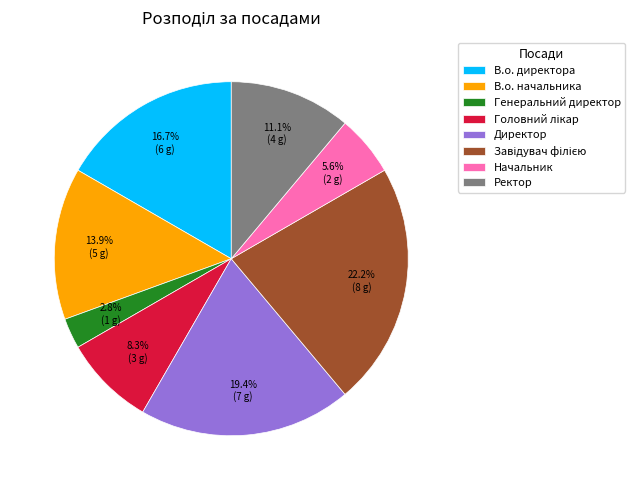

To the nearest percent, what is the difference between the Начальник and Ректор slice percentages?

6%